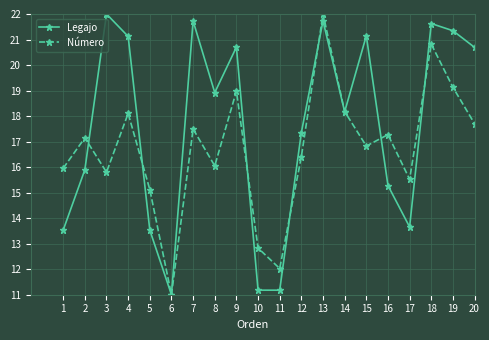

What is the sum of all Legajo values?

351.8